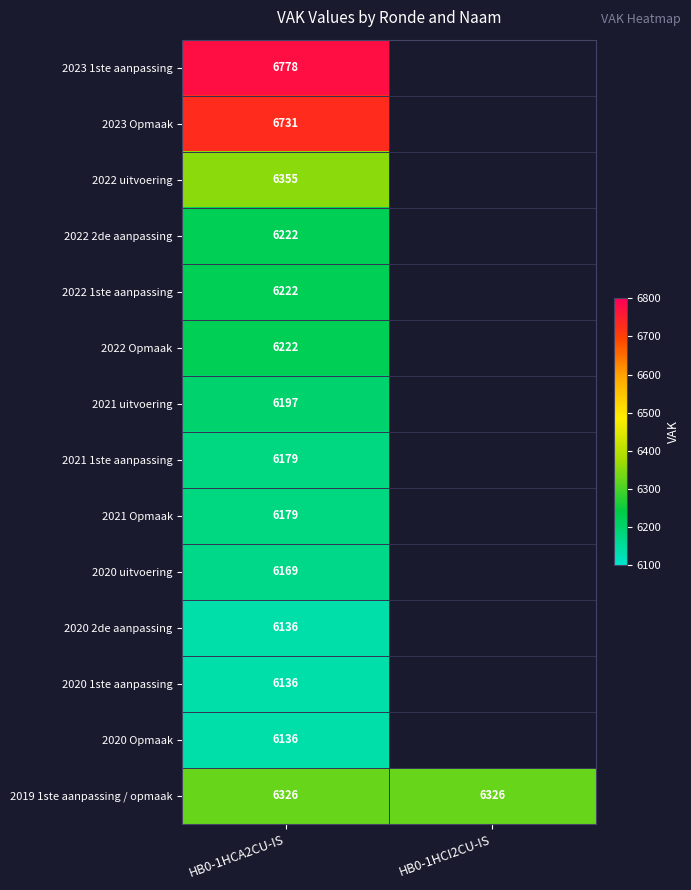

The 2023 Opmaak series shows 2287 at HB0-1HCA2CU-IS. True or false?

False